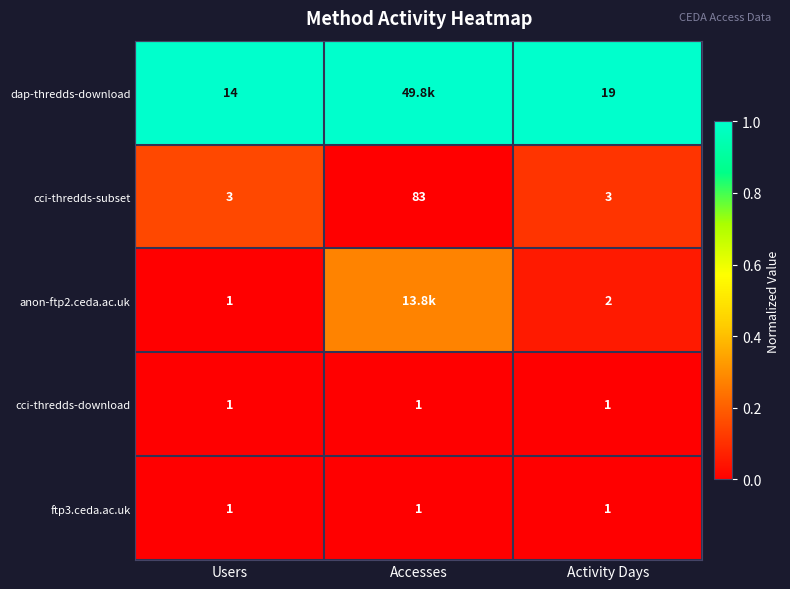

Count the number of data series in this chart.

5